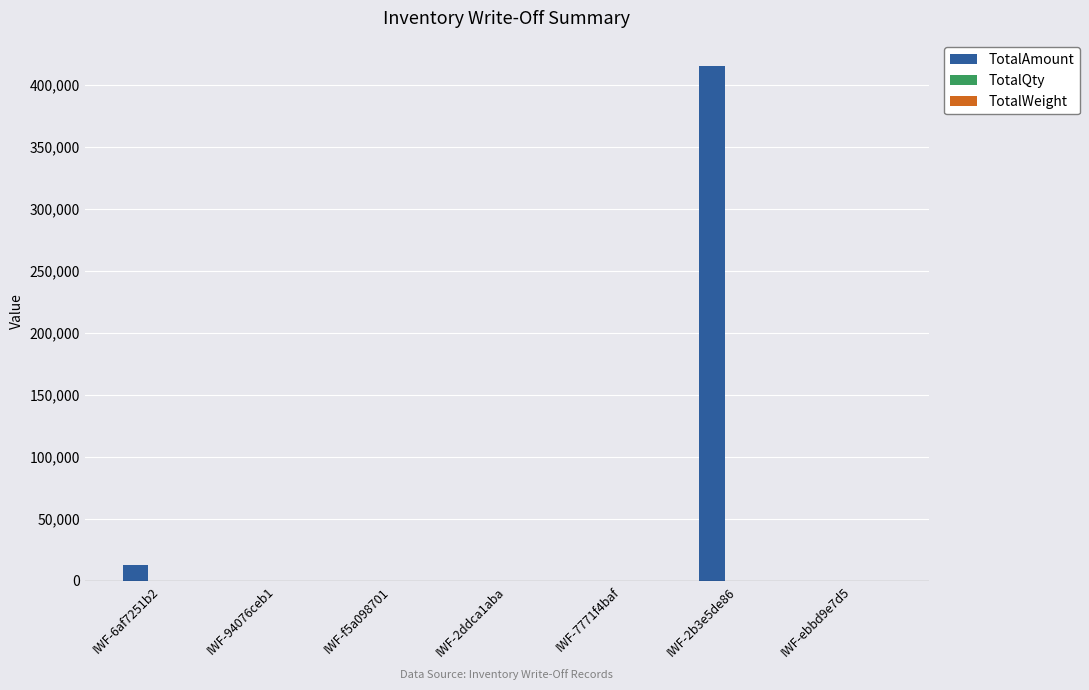

What is the spread (max minus min) of values at IWF-94076ceb1?

13